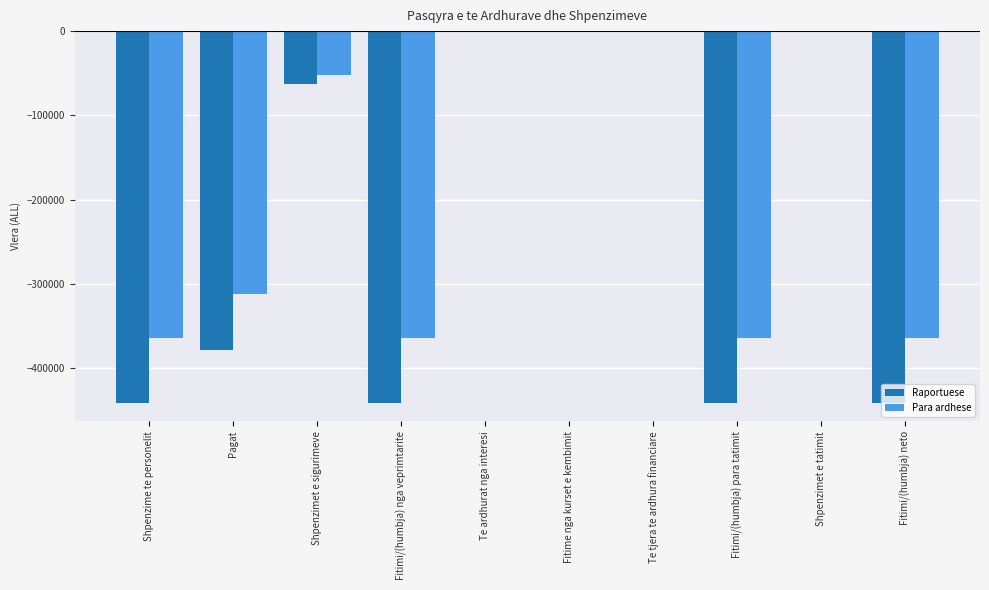

Is it true that Para ardhese equals -122891 at Fitimi/(humbja) nga veprimtarite?

False